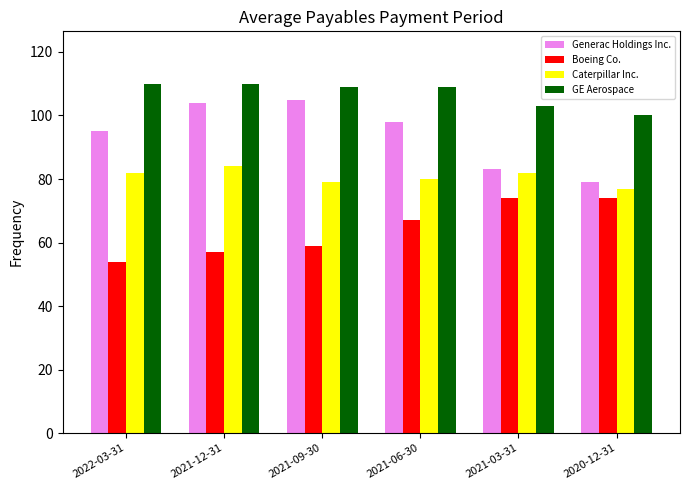

Reading right to left, extract all data points from this chart.

Generac Holdings Inc.: 79	83	98	105	104	95
Boeing Co.: 74	74	67	59	57	54
Caterpillar Inc.: 77	82	80	79	84	82
GE Aerospace: 100	103	109	109	110	110